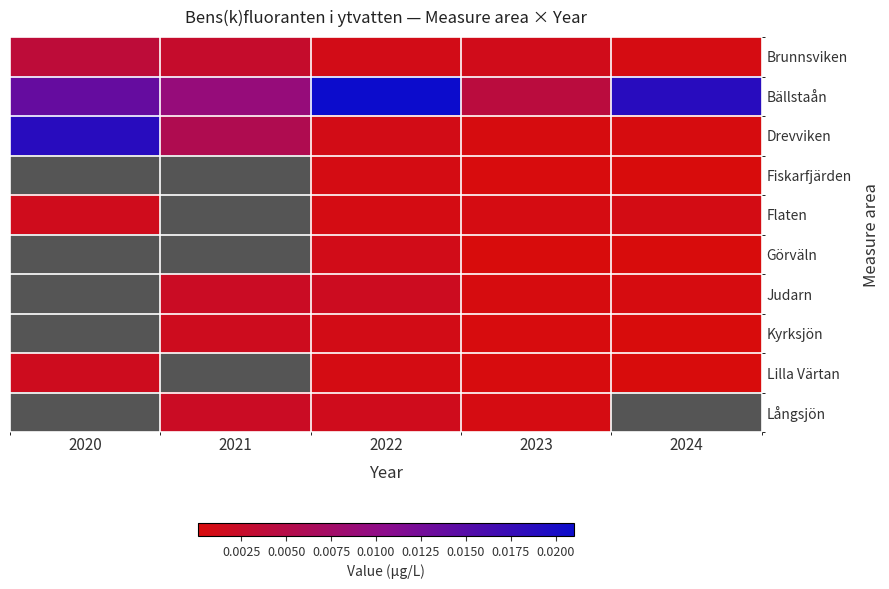

At how many categories does at least one series exceed 0?

5